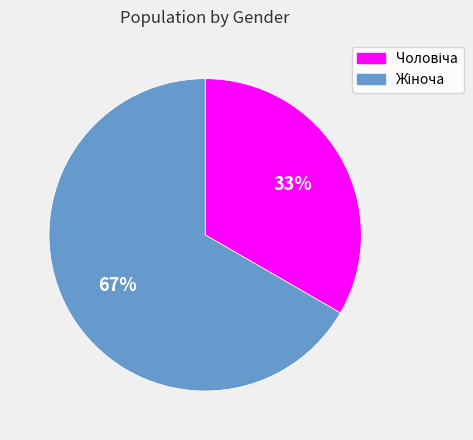

Is there a majority slice in this chart?

Yes